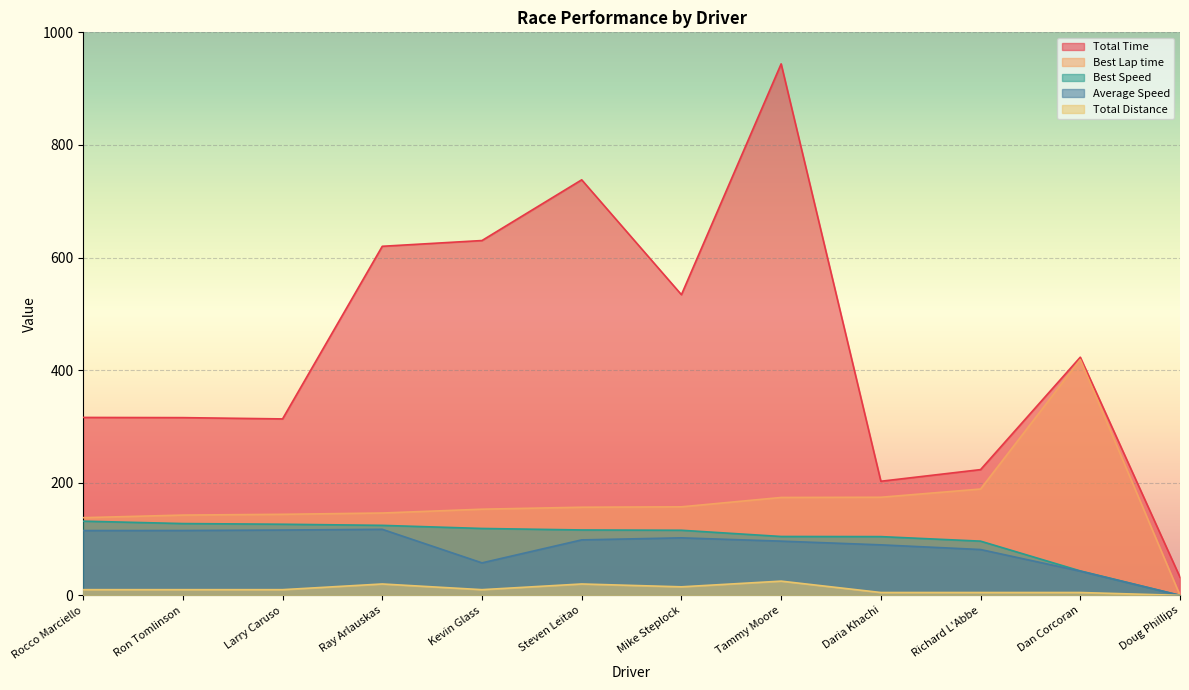

Reading left to right, list all the values displayed in this chart.

Total Time: 316.0	315.7	313.4	620.0	630.2	738.1	534.0	944.0	202.7	223.3	423.0	32.2
Best Lap time: 137.9	142.6	143.9	146.2	153.0	156.5	157.2	173.9	174.2	188.8	418.9	0.0
Best Speed: 131.8	127.5	126.3	124.3	118.8	116.1	115.6	104.6	104.3	96.3	43.4	0.0
Average Speed: 115.1	115.2	116.0	117.3	57.7	98.5	102.1	96.3	89.7	81.4	43.0	0.0
Total Distance: 10.1	10.1	10.1	20.2	10.1	20.2	15.2	25.2	5.0	5.0	5.0	0.0